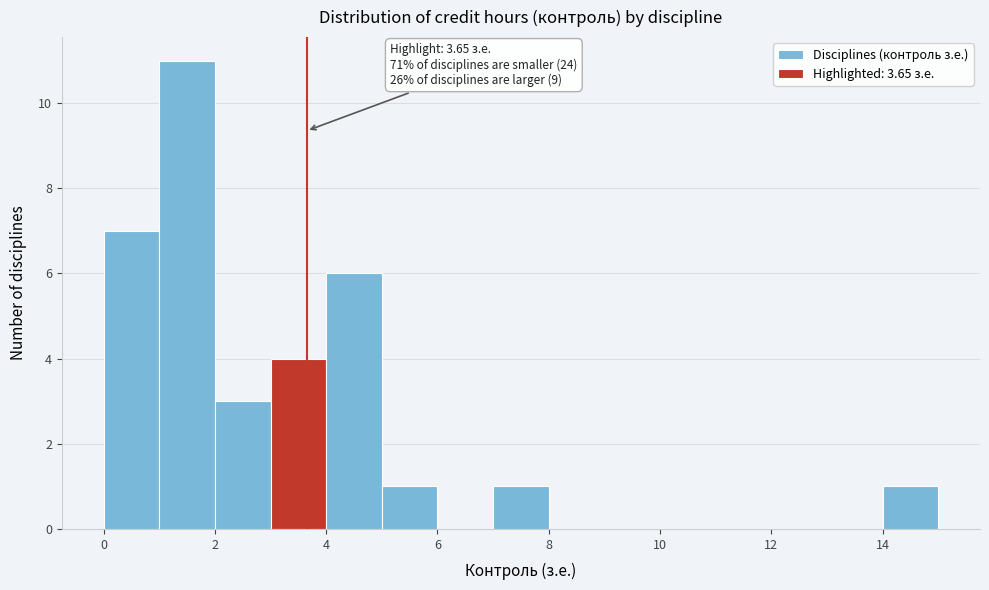

Which range on the x-axis has the tallest bar?

1 to 2